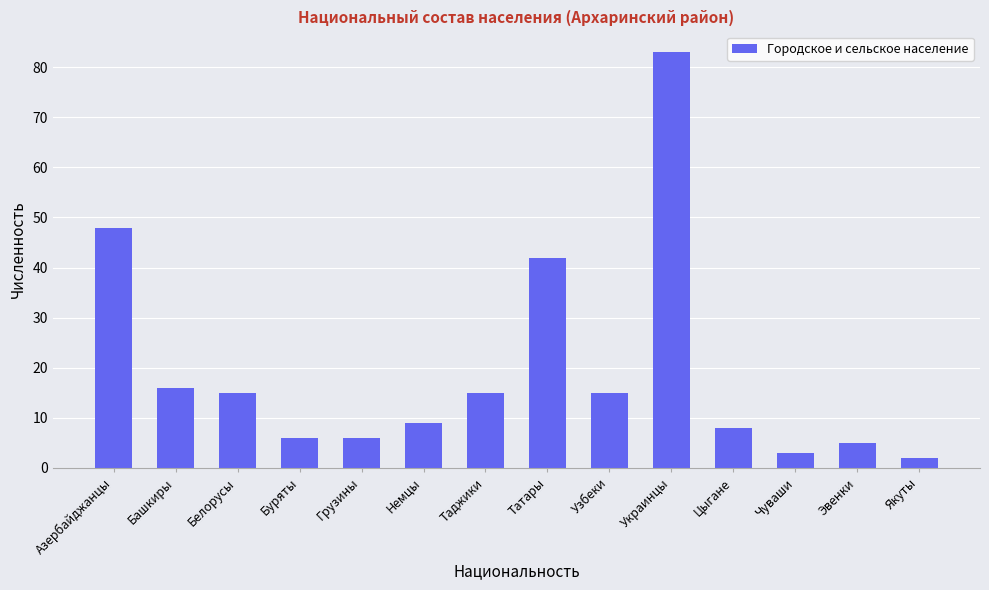

How many distinct data groups are displayed?

1